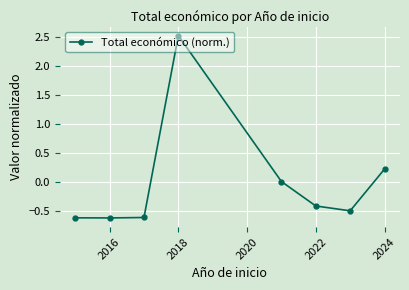

True or false: the data has more than 0 interior local peaks.

True